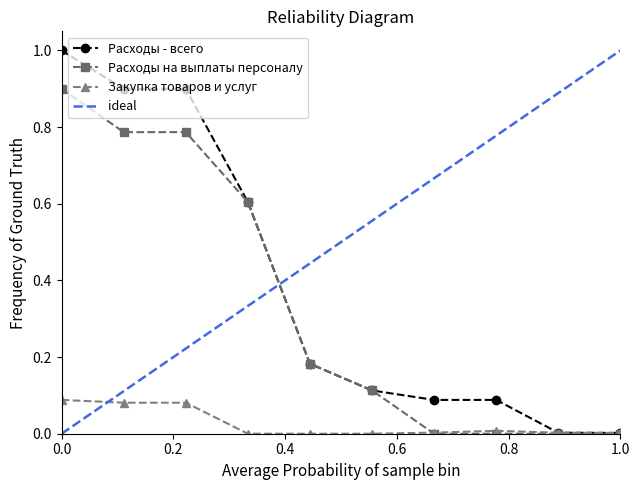

What is the sum of all Расходы - всего values?

3.9